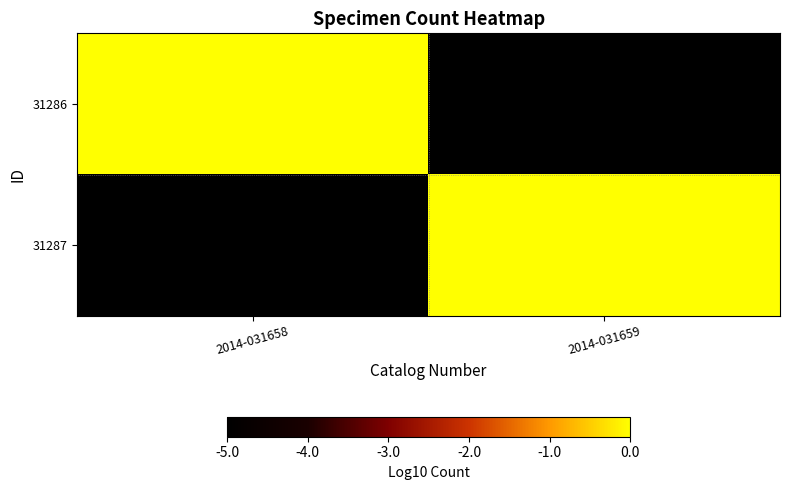

Between 2014-031659 and 2014-031658, which is larger?

2014-031658